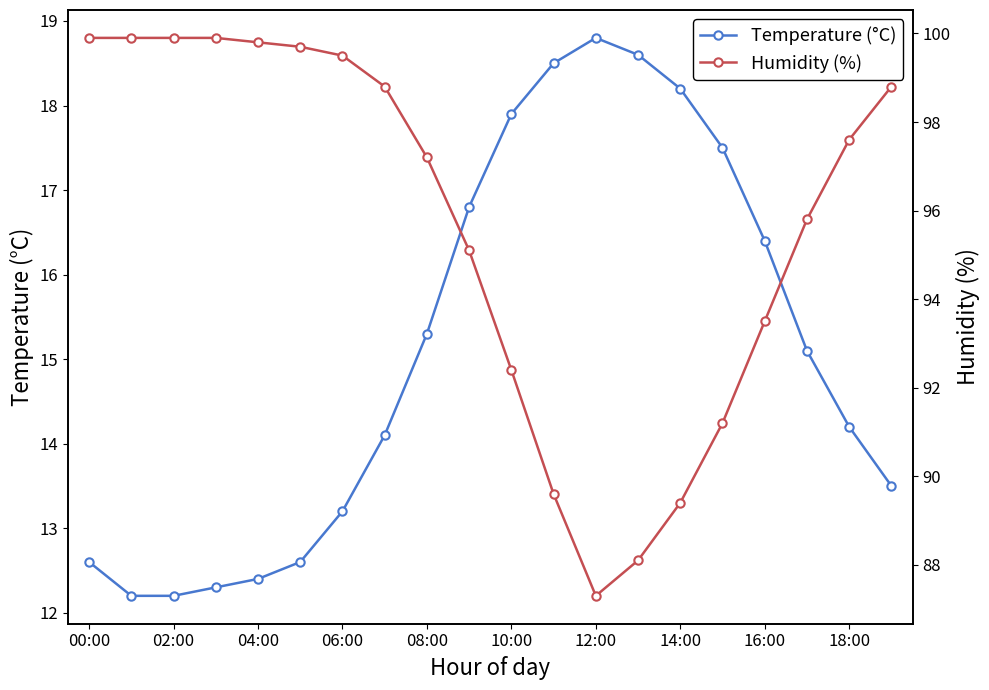

Is it true that Temperature (°C) equals 14.2 at 18:00?

True